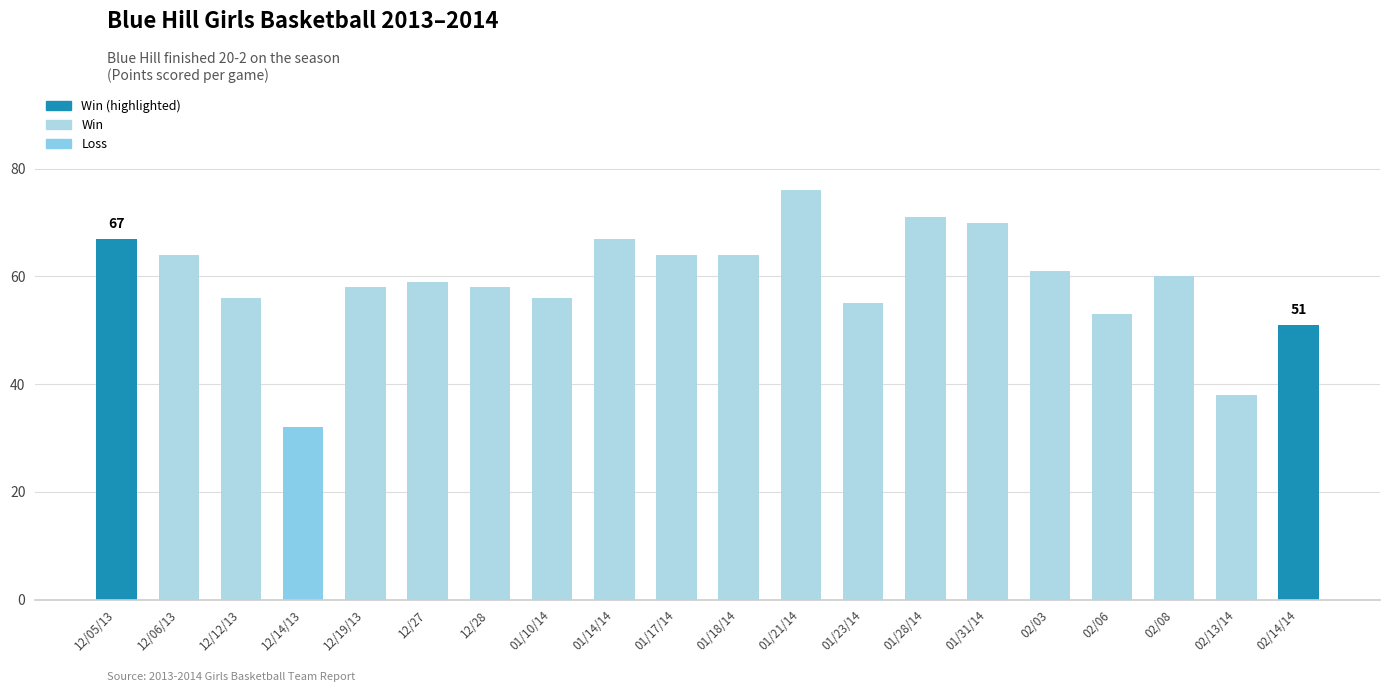

Read the value at 02/06, to the nearest 10.

50